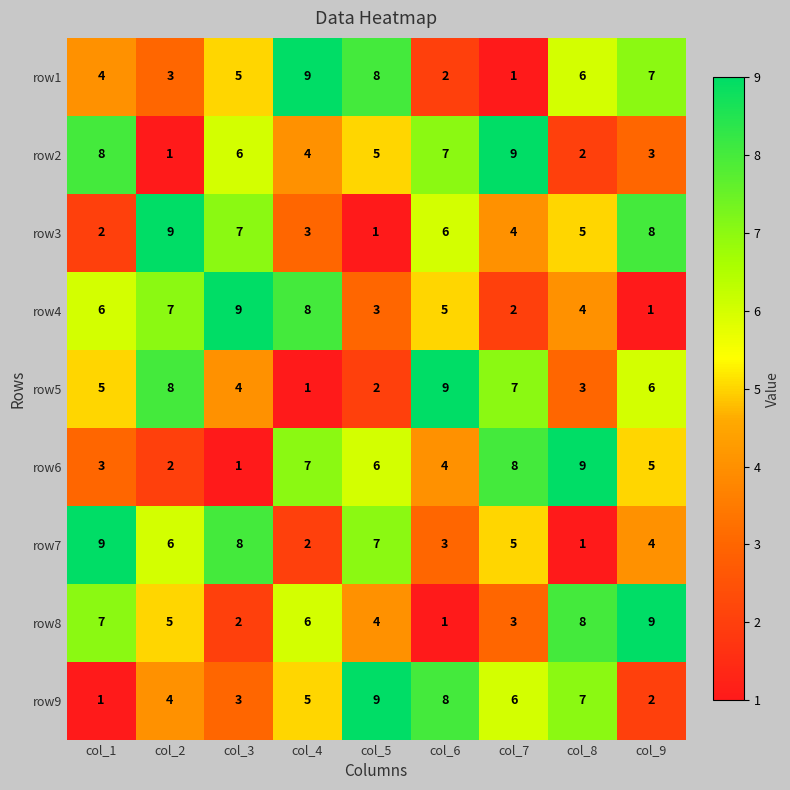

Is the value of row6 at col_5 greater than the value of row1 at col_1?

Yes